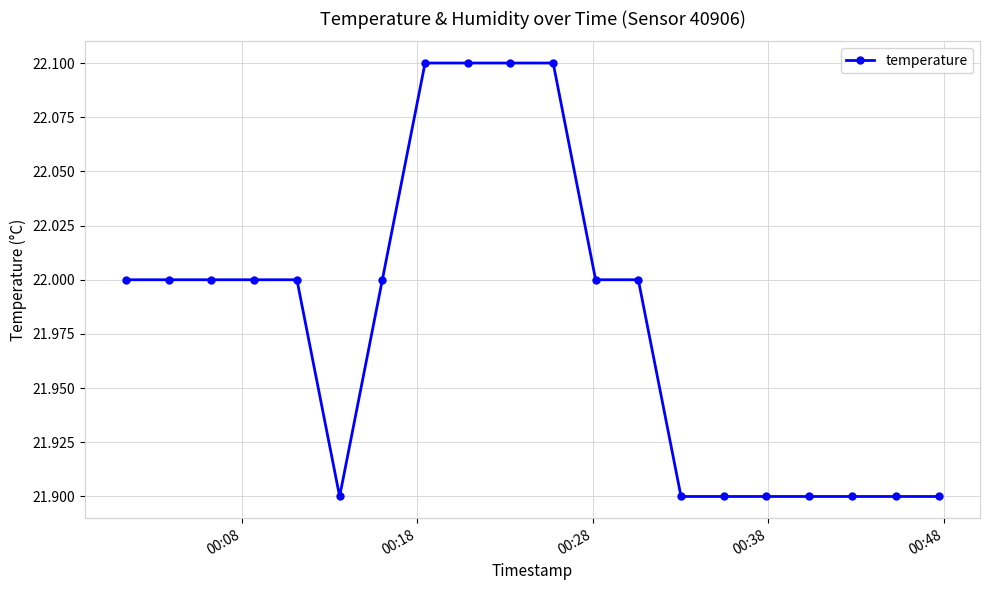

What is the value of the 15th point from the left?

21.9